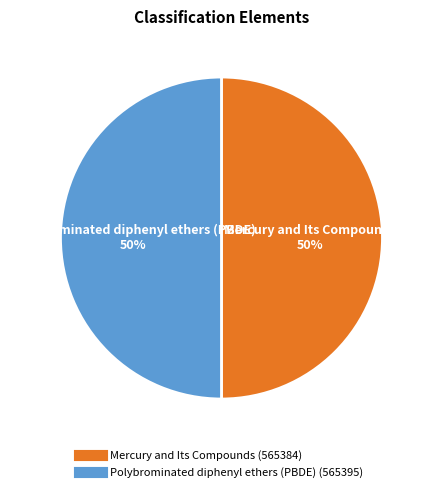

What is the ratio of the value at Mercury and Its Compounds to the value at Polybrominated diphenyl ethers (PBDE)?

1.0